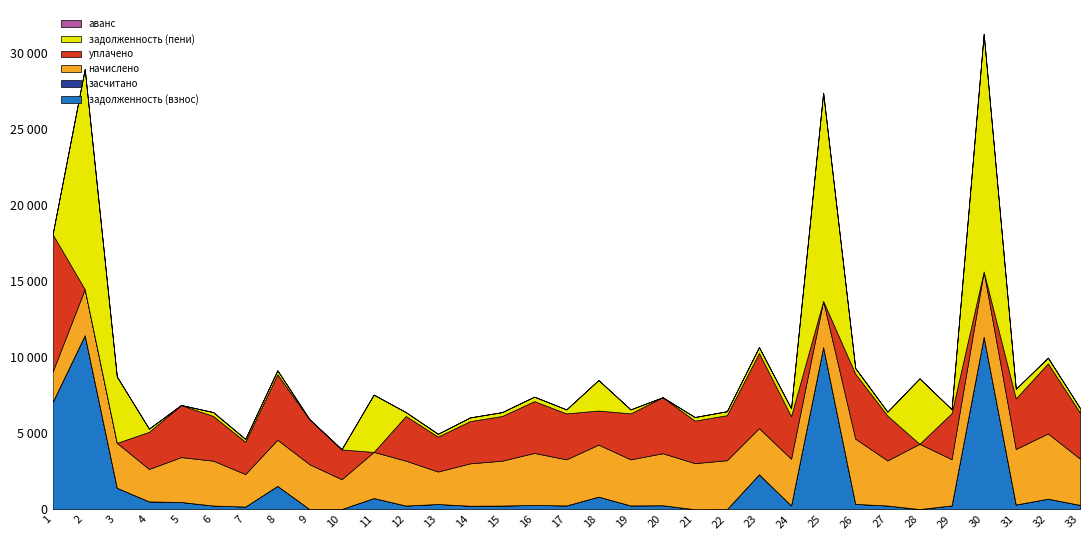

Reading left to right, what are all the values shown in this chart?

задолженность (взнос): 7067.1	11453.3	1414.8	515.0	477.4	243.0	175.9	1538.8	8.7	14.5	737.0	243.0	345.4	231.1	243.3	282.4	249.8	829.4	249.8	262.8	0.0	6.5	2301.2	252.6	10674.4	353.4	244.2	12.6	250.3	11351.5	311.8	694.1	285.7
засчитано: 0.0	0.0	0.0	0.0	0.0	0.0	0.0	0.0	0.0	0.0	0.0	0.0	0.0	0.0	0.0	0.0	0.0	0.0	0.0	0.0	0.0	0.0	0.0	0.0	0.0	0.0	0.0	0.0	0.0	0.0	0.0	0.0	0.0
начислено: 1986.7	3034.6	2953.0	2136.5	2953.0	2953.0	2136.5	3034.6	2953.0	1959.6	3034.6	2953.0	2136.5	2789.6	2953.0	3422.4	3034.6	3422.4	3034.6	3422.4	3034.6	3218.3	3034.6	3068.6	3034.6	4293.4	2966.5	4293.4	3041.4	4293.4	3651.0	4293.4	3041.4
уплачено: 9047.6	1.2	0.0	2442.0	3421.7	2941.2	2128.0	4311.5	2953.0	1959.6	0.0	2941.2	2297.6	2778.6	2941.2	3408.8	3022.5	2243.5	3022.5	3685.4	2793.7	2965.6	4948.2	2800.7	0.0	4276.3	2954.8	0.0	3029.3	0.0	3331.6	4612.2	3029.3
задолженность (пени): 6.3	14486.7	4367.8	209.4	8.7	254.8	184.4	261.8	8.7	14.5	3771.5	254.8	184.3	242.1	255.0	295.9	261.8	2008.2	261.8	0.0	240.8	259.2	387.5	520.5	13708.9	370.4	255.9	4306.0	262.4	15644.8	631.1	375.3	297.8
аванс: 0.0	0.0	0.0	0.0	0.0	0.0	0.0	0.0	0.0	0.0	0.0	0.0	0.0	0.0	0.0	0.0	0.0	0.0	0.0	0.2	0.0	0.0	0.0	0.0	0.0	0.0	0.0	0.0	0.0	0.0	0.0	0.0	0.0